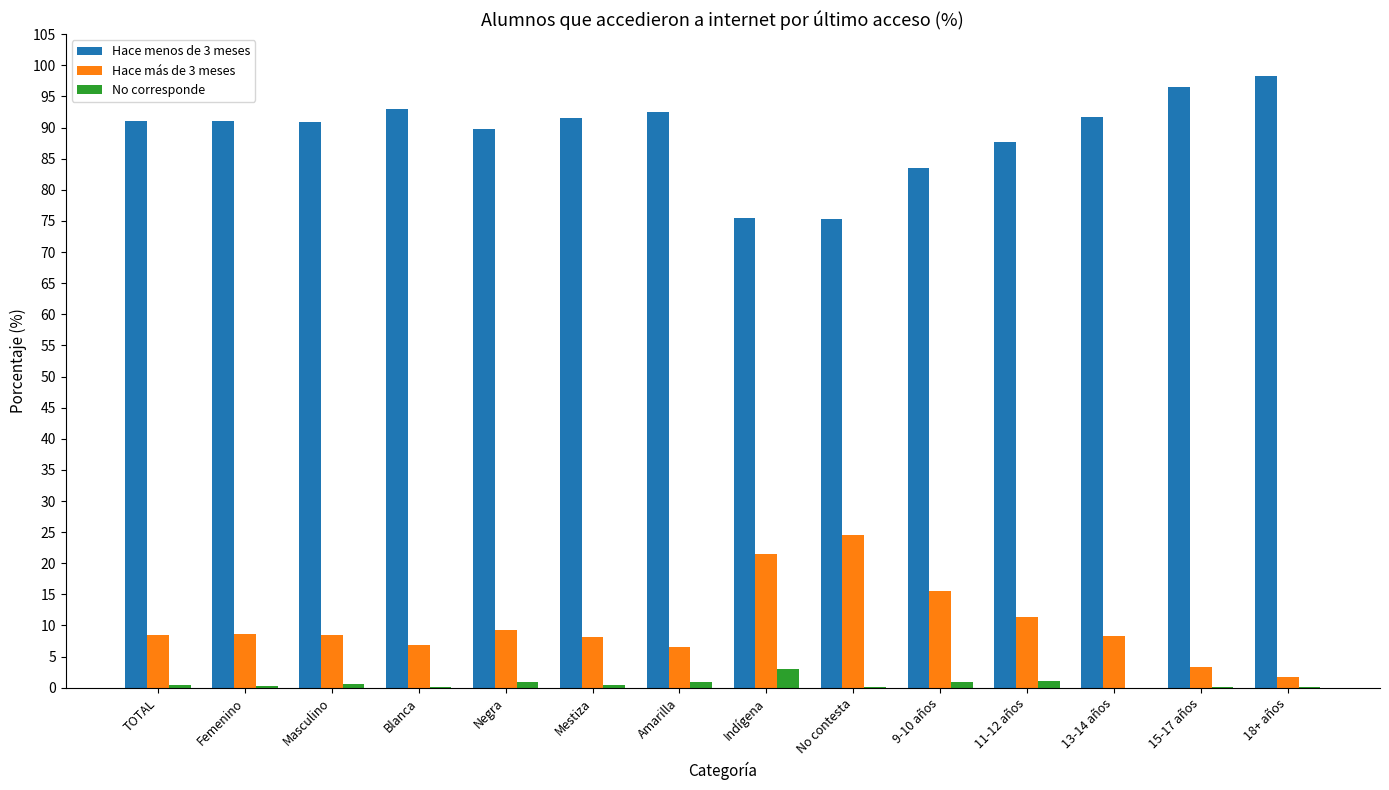

Is the value of Hace más de 3 meses at Negra greater than the value of No corresponde at TOTAL?

Yes